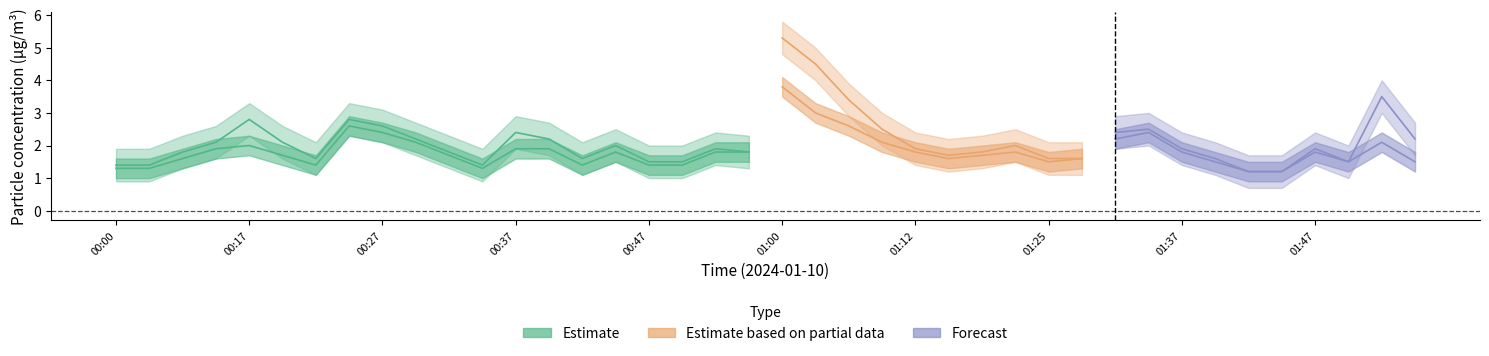

At how many categories does at least one series exceed 2?

16